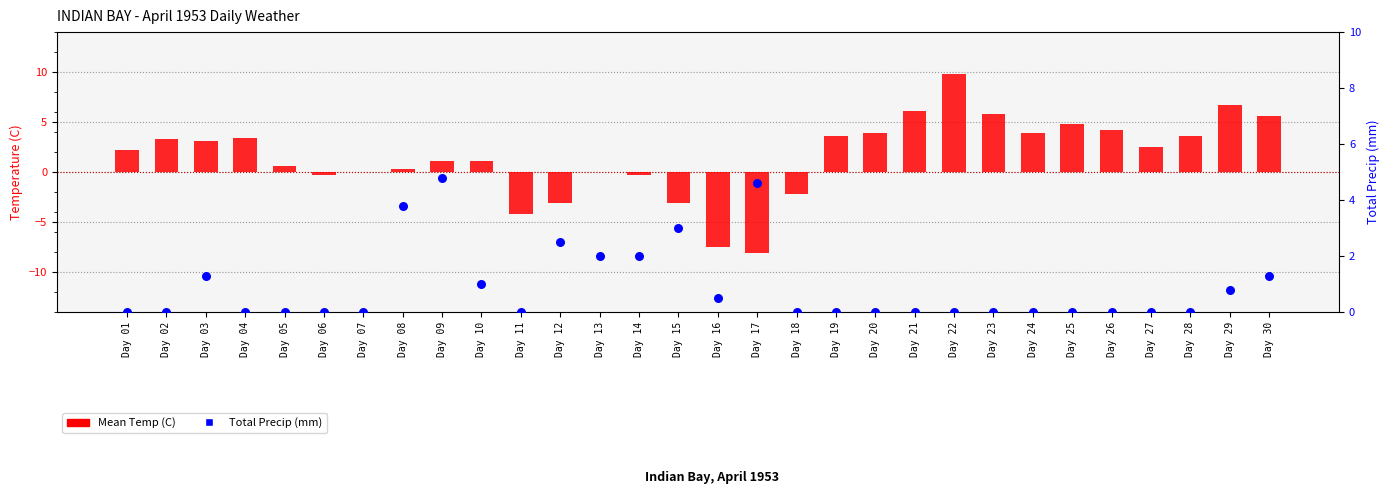

At how many categories does at least one series exceed -7?

30